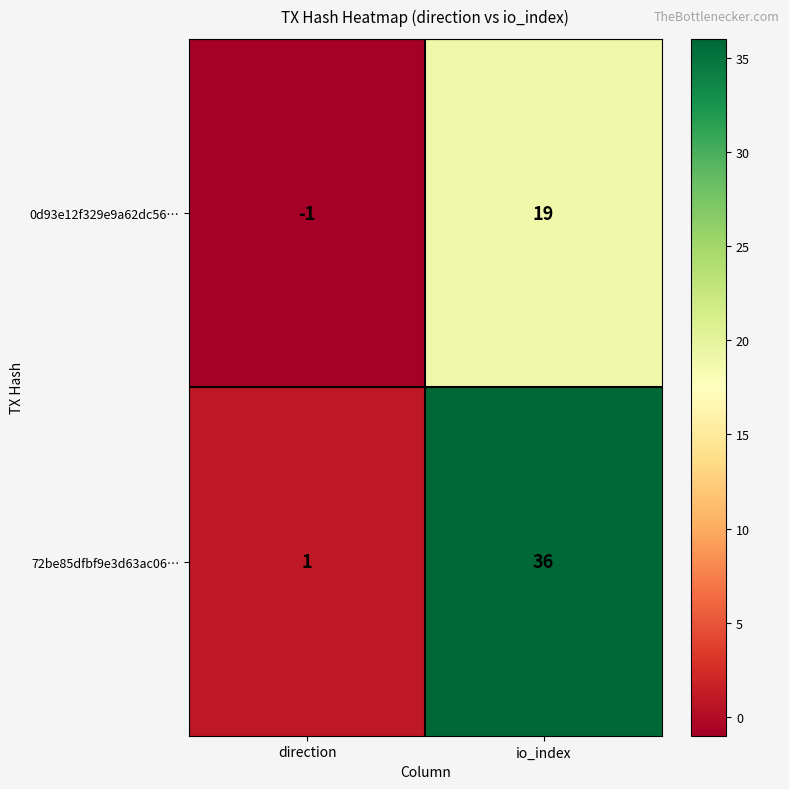

Reading left to right, what are all the values shown in this chart?

0d93e12f329e9a62dc56…: direction=-1	io_index=19
72be85dfbf9e3d63ac06…: direction=1	io_index=36